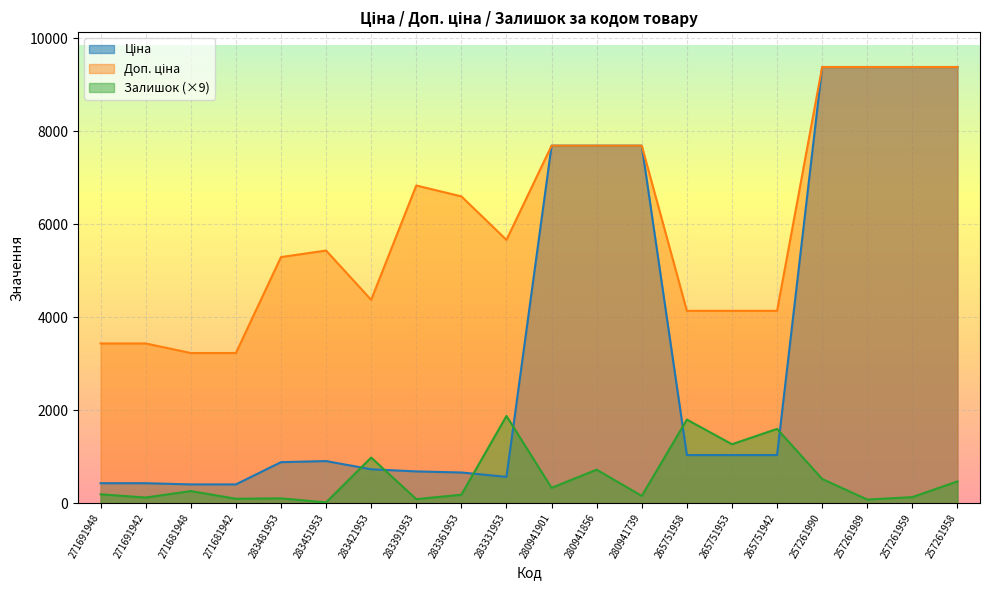

Between 271681948 and 257261989, which is larger?

257261989